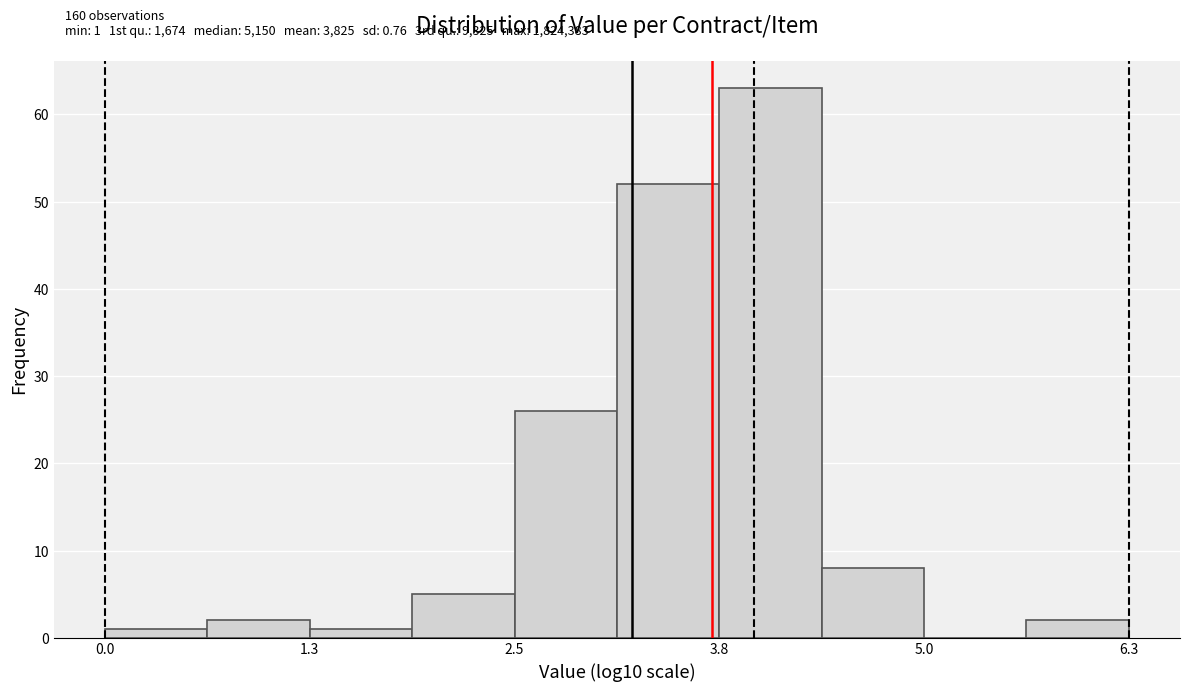

Around what value on the x-axis is the tallest bar? Give the approximate position of its centre, as read against the axis.

4.0